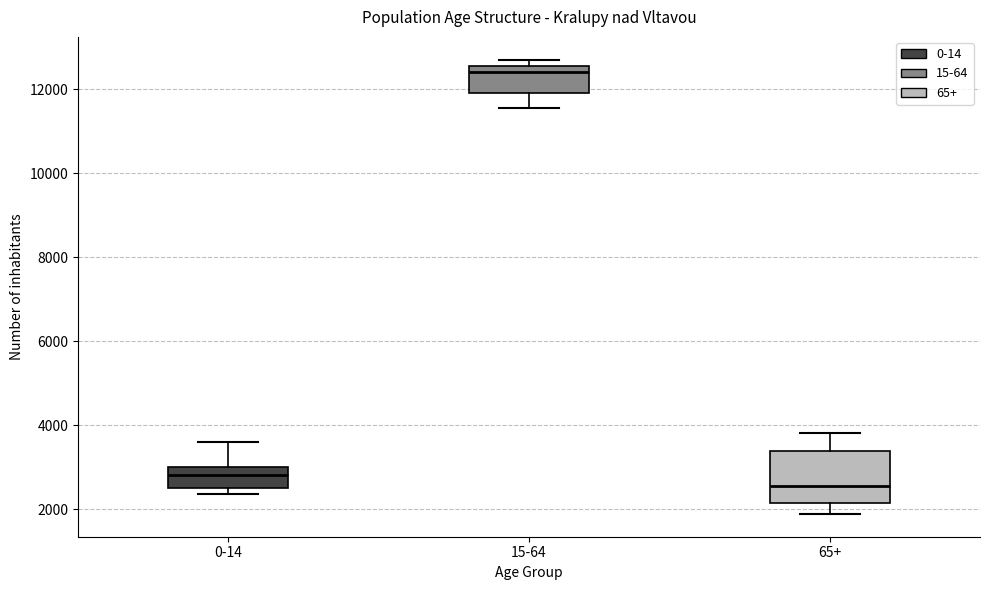

Reading left to right, read every box against the y-axis: the position of its median line, the range the box covers, and the ends of its whiskers. The values are not printed on the chart, so give them approximately, as read against the axis.

0-14: median 2800, box 2600 to 3000, whiskers 2400 to 3600
15-64: median 12400, box 12000 to 12600, whiskers 11600 to 12800
65+: median 2600, box 2200 to 3400, whiskers 1800 to 3800